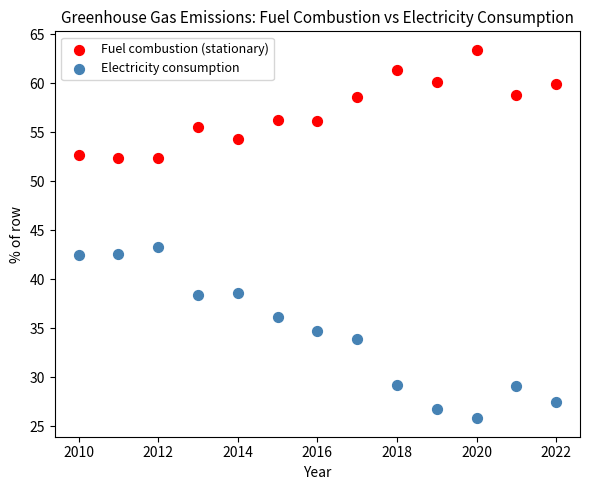

Which series reaches the maximum Y coordinate?

Fuel combustion (stationary)